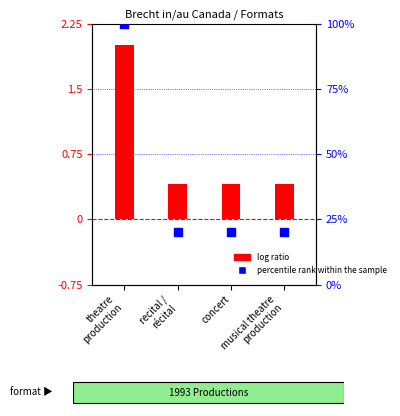

Which series reaches the minimum Y coordinate?

log ratio